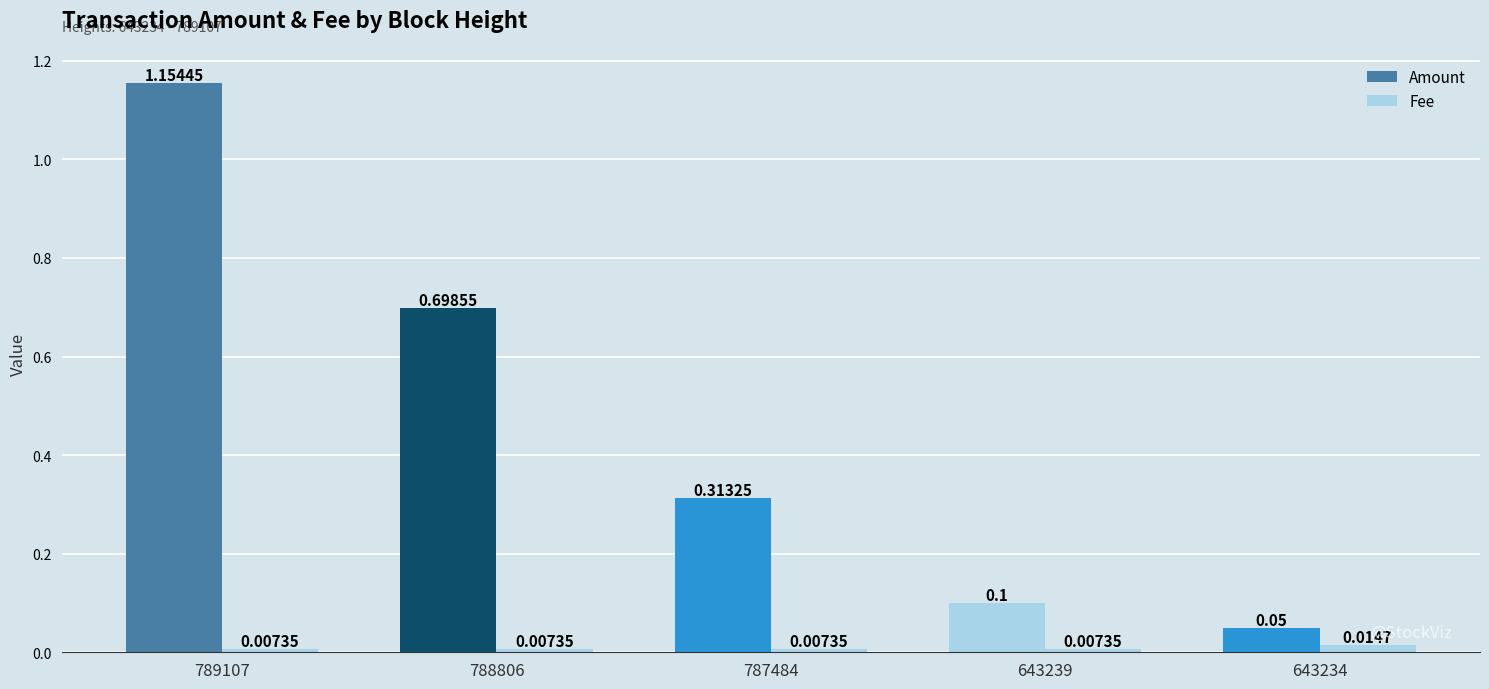

How many bars are there in total?

10